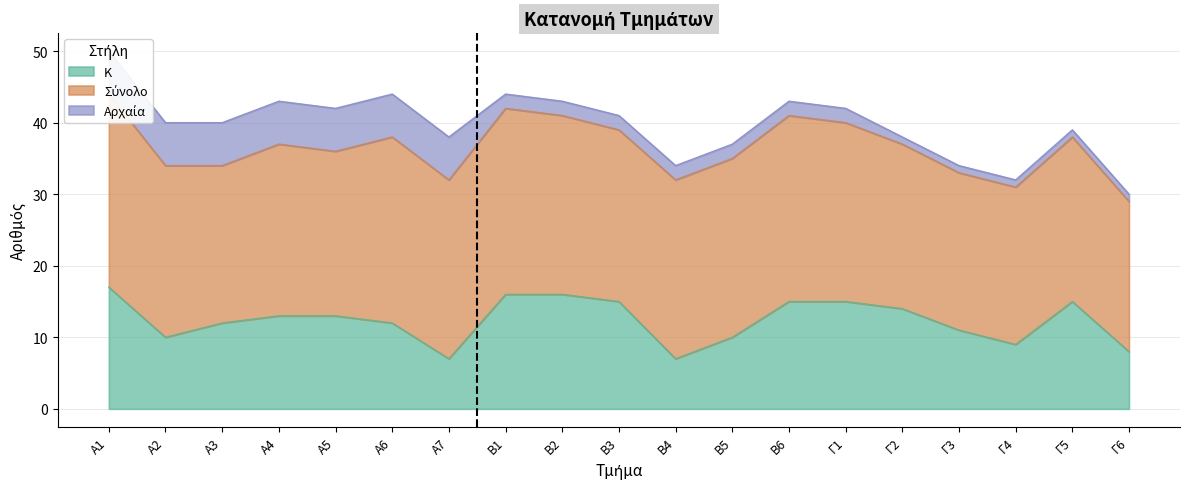

Where is the first local maximum for Σύνολο?

Α4